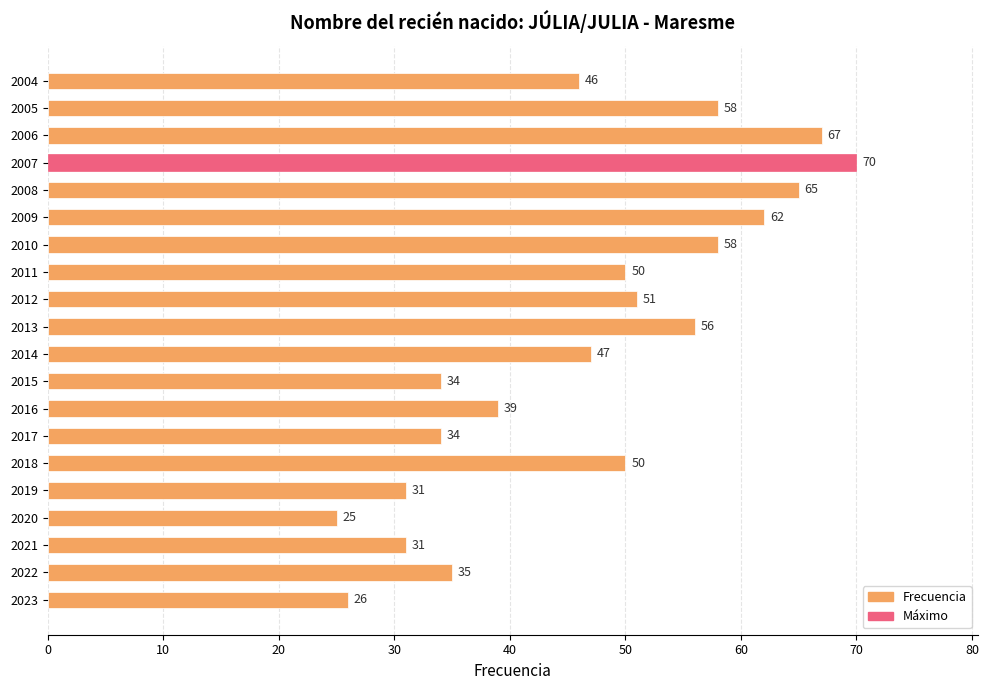

Between 2012 and 2013, which is larger?

2013